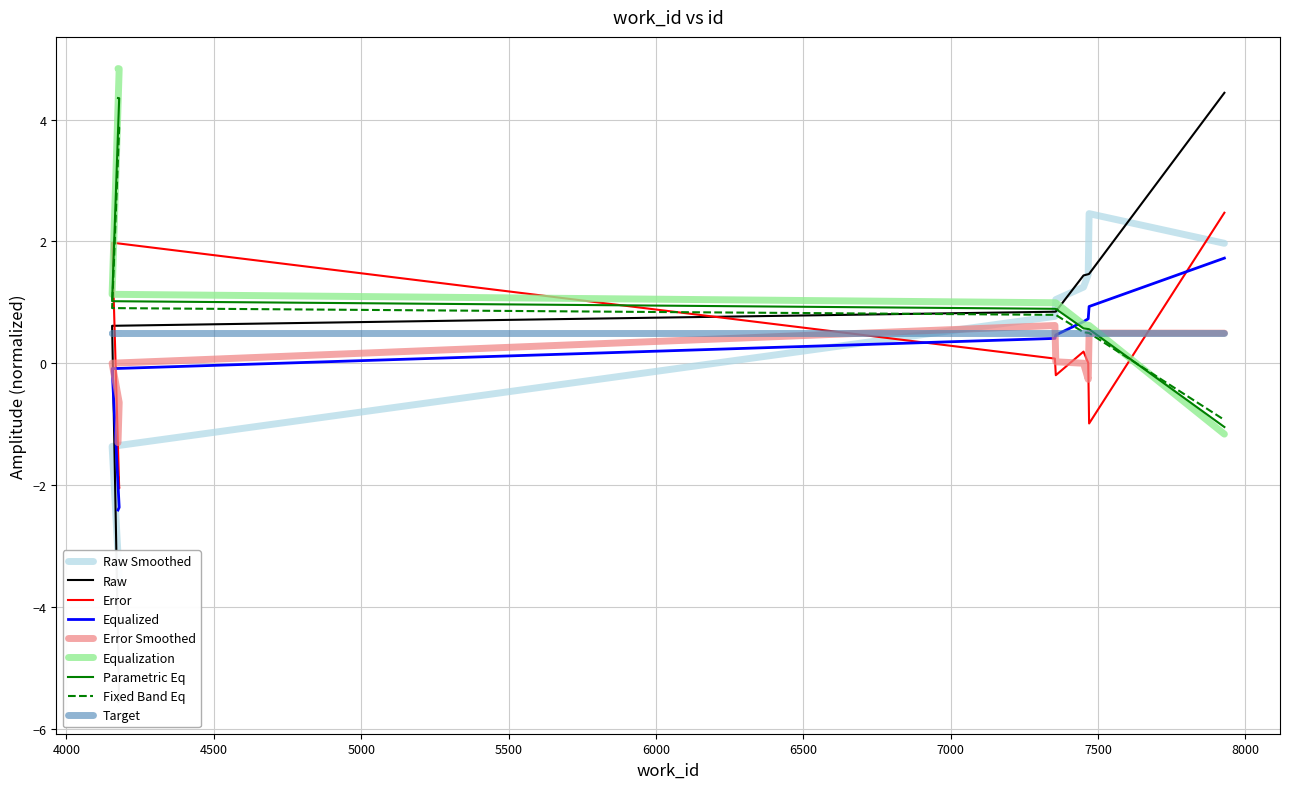

What is the change in value from 4175 to 7451?

+7.0